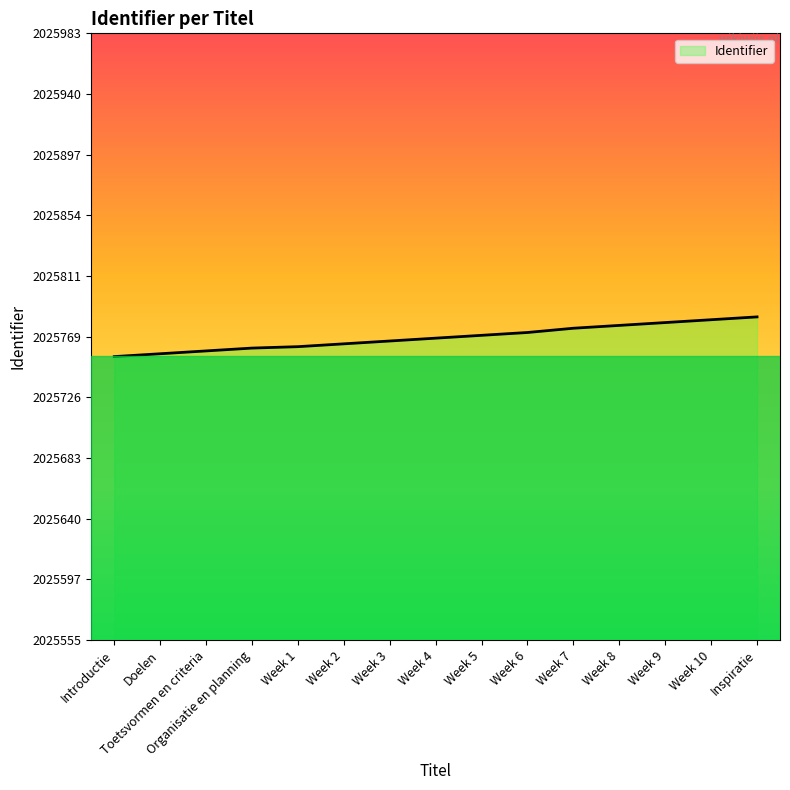

The chart shows a value of 1063904 at Organisatie en planning. True or false?

False